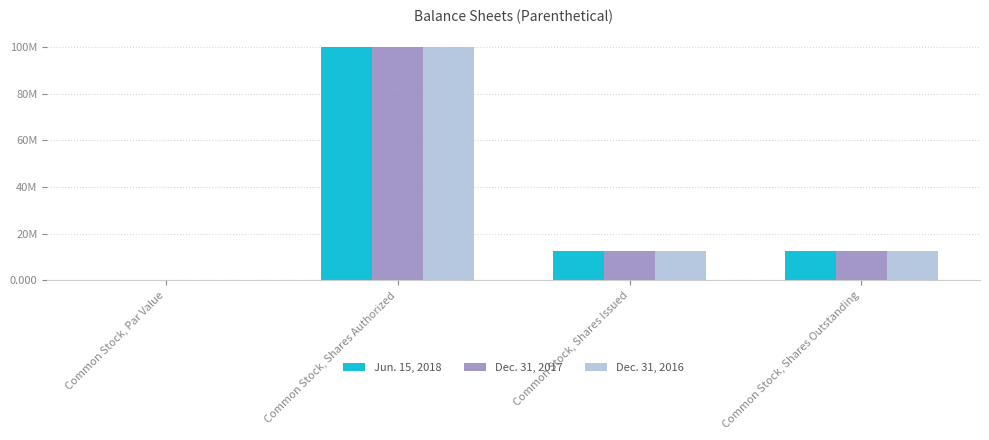

Reading right to left, what are all the values shown in this chart?

Jun. 15, 2018: Common Stock, Shares Outstanding=12505000.0	Common Stock, Shares Issued=12505000.0	Common Stock, Shares Authorized=100000000.0	Common Stock, Par Value=0.0
Dec. 31, 2017: Common Stock, Shares Outstanding=12505000.0	Common Stock, Shares Issued=12505000.0	Common Stock, Shares Authorized=100000000.0	Common Stock, Par Value=0.0
Dec. 31, 2016: Common Stock, Shares Outstanding=12505000.0	Common Stock, Shares Issued=12505000.0	Common Stock, Shares Authorized=100000000.0	Common Stock, Par Value=0.0